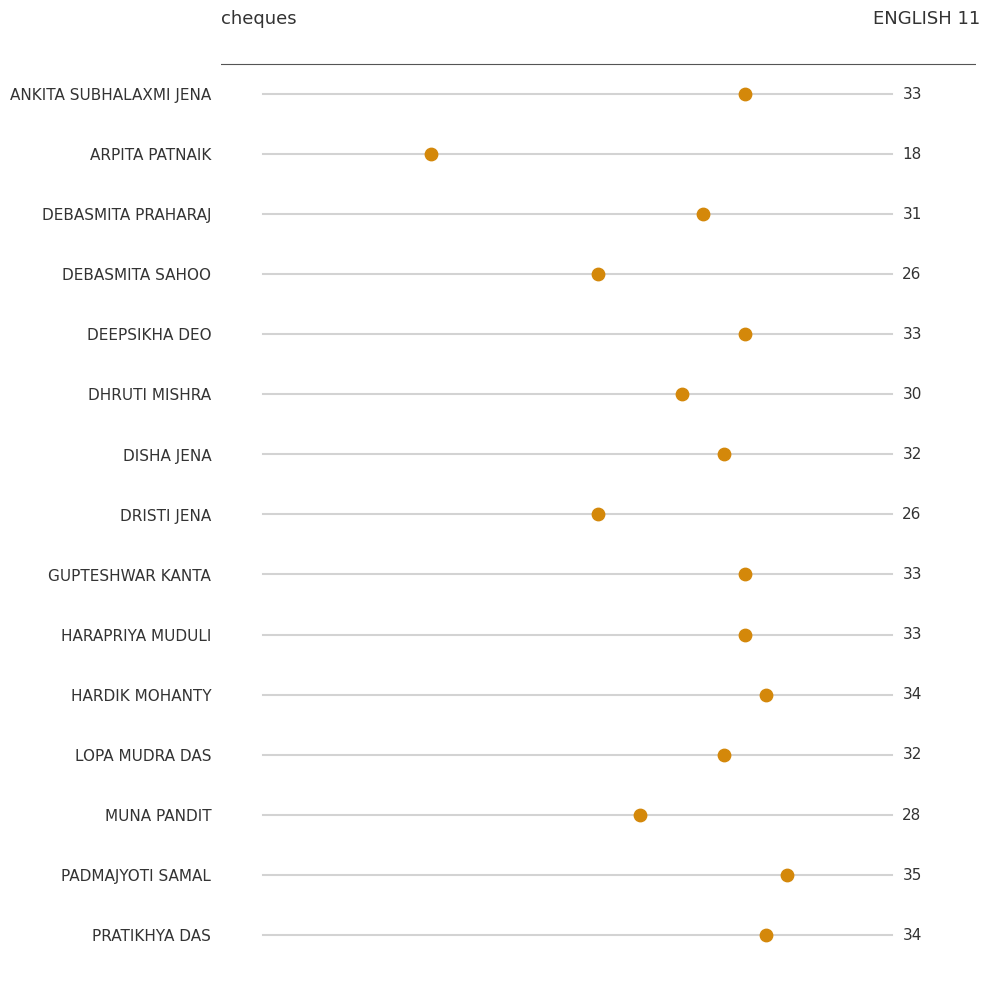

Between DEEPSIKHA DEO and HARDIK MOHANTY, which is larger?

HARDIK MOHANTY